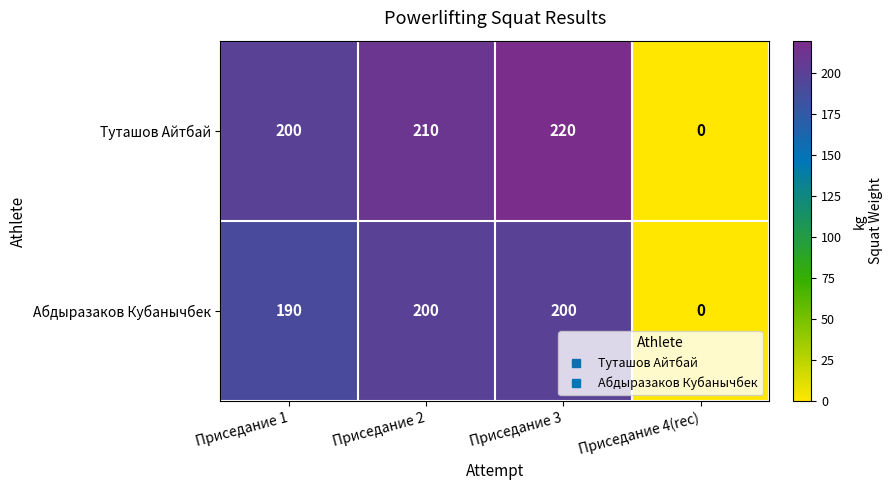

True or false: Абдыразаков Кубанычбек has a value of 200 at Приседание 3.

True